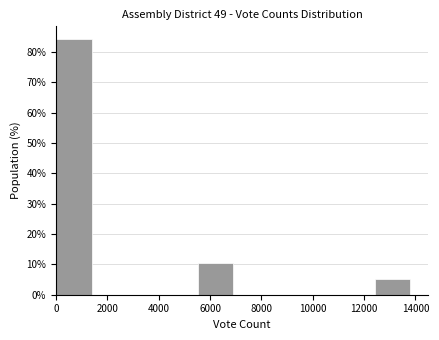

Reading left to right, list every bar in this chart as the range it spans on the x-axis followed by its height. Neither the bar edges nor the heights are printed on the chart, so give them approximately, as read against the axes.

0 to 1380: 84
1380 to 2760: 0
2760 to 4140: 0
4140 to 5520: 0
5520 to 6900: 11
6900 to 8280: 0
8280 to 9660: 0
9660 to 11040: 0
11040 to 12420: 0
12420 to 13800: 5